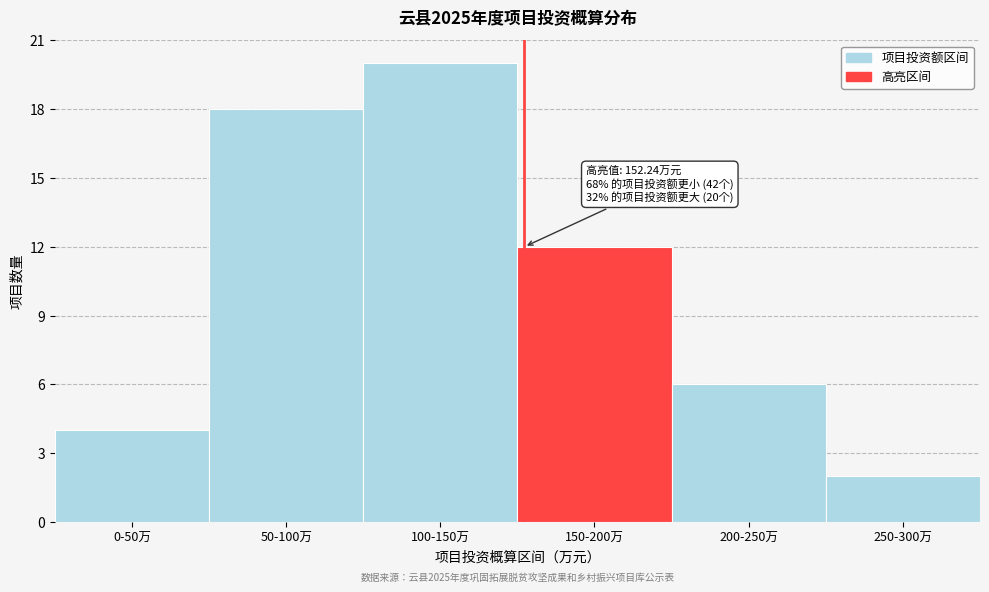

Reading right to left, list all the values displayed in this chart.

2	6	12	20	18	4